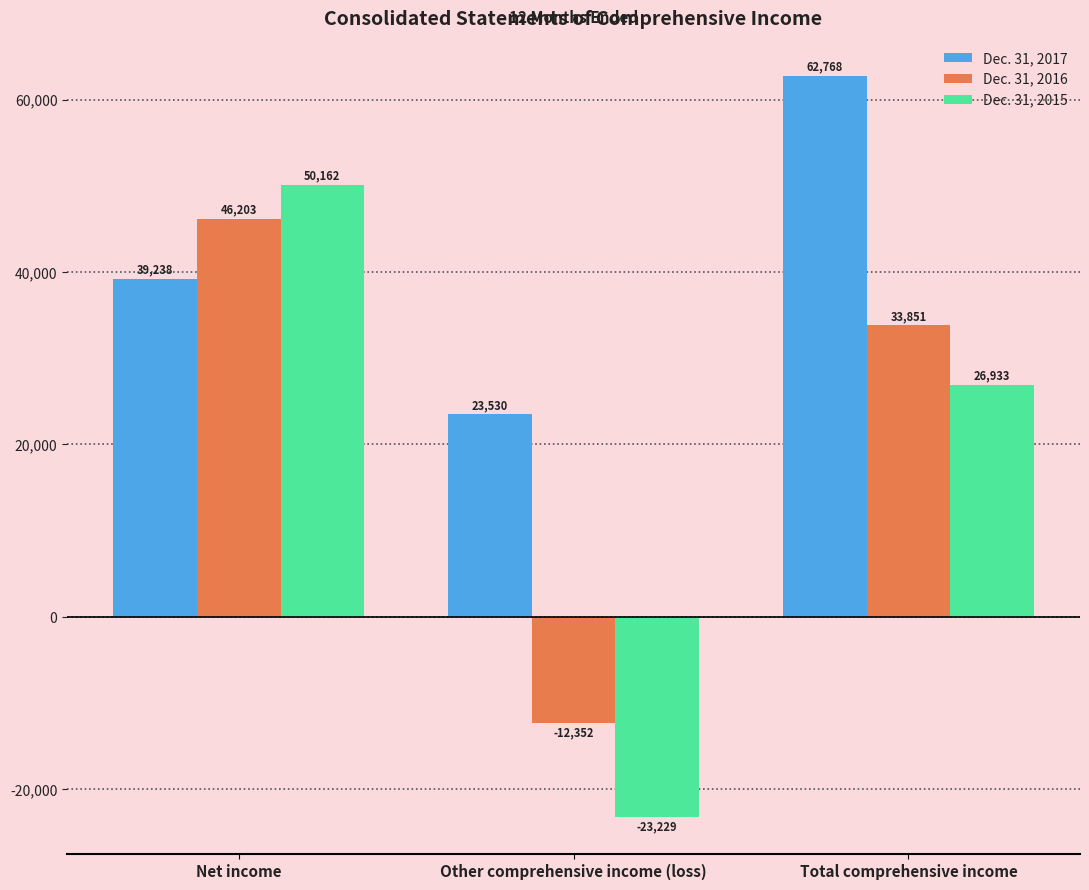

What is the sum of all Dec. 31, 2015 values?

53866